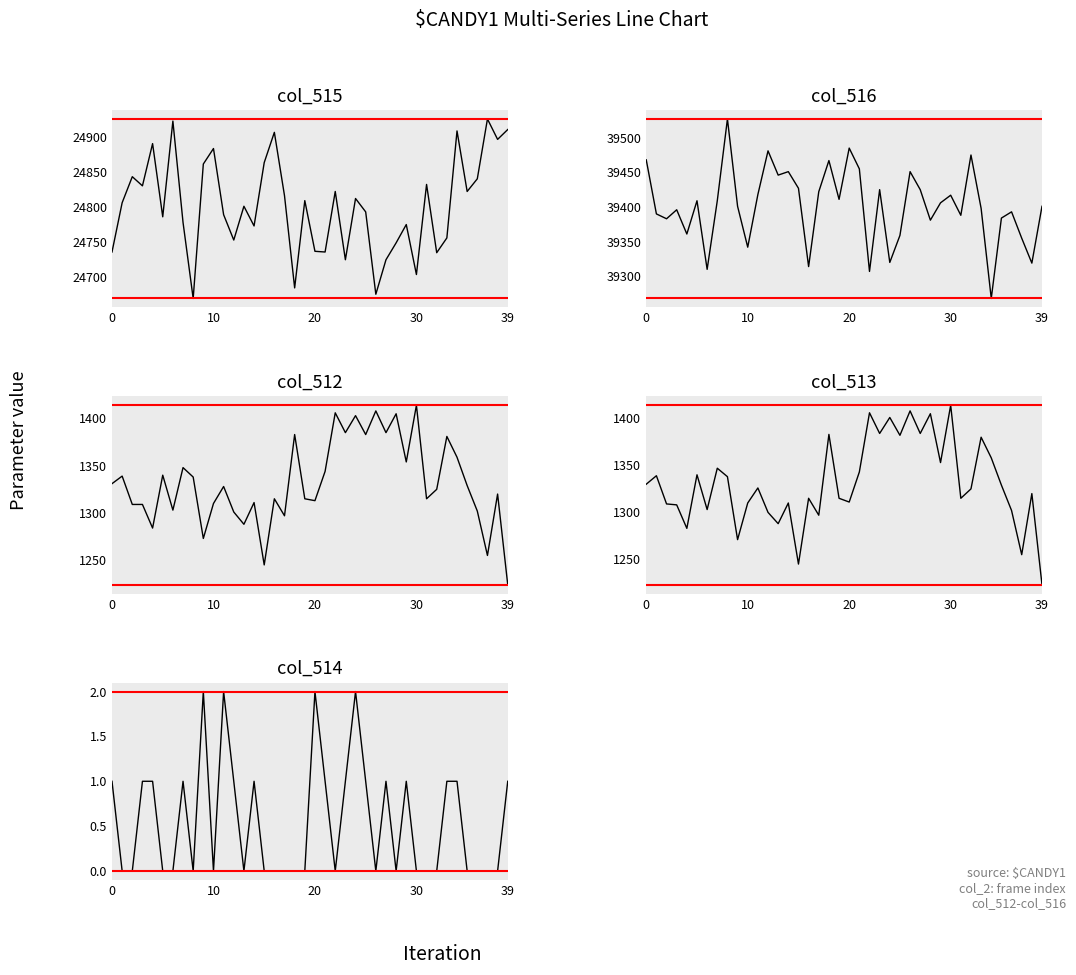

In col_512, how many points are higher than both neighbors (excluding endpoints)?

14